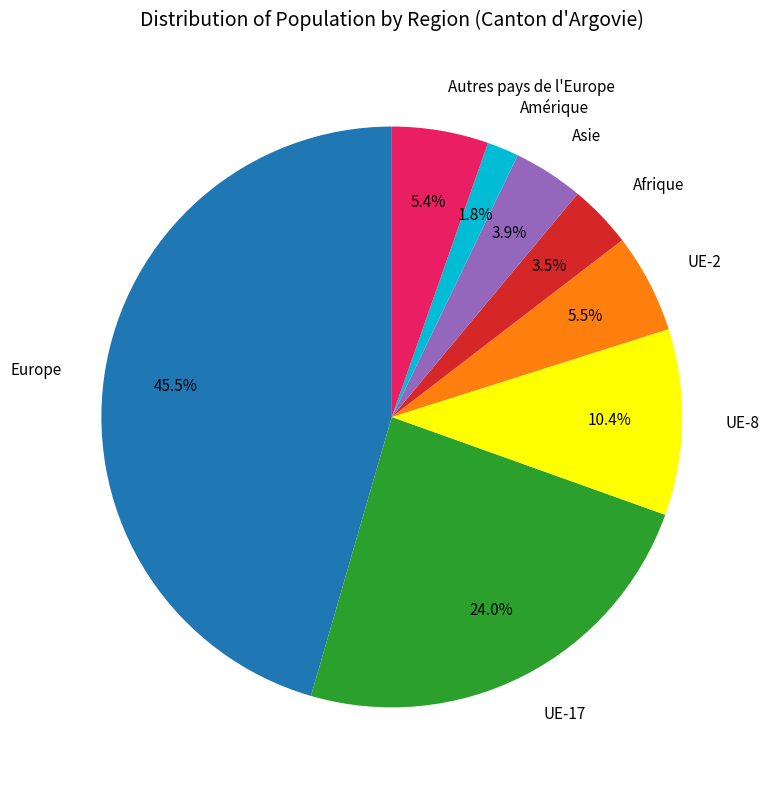

What percentage do Amérique and Afrique together represent?

5.3%